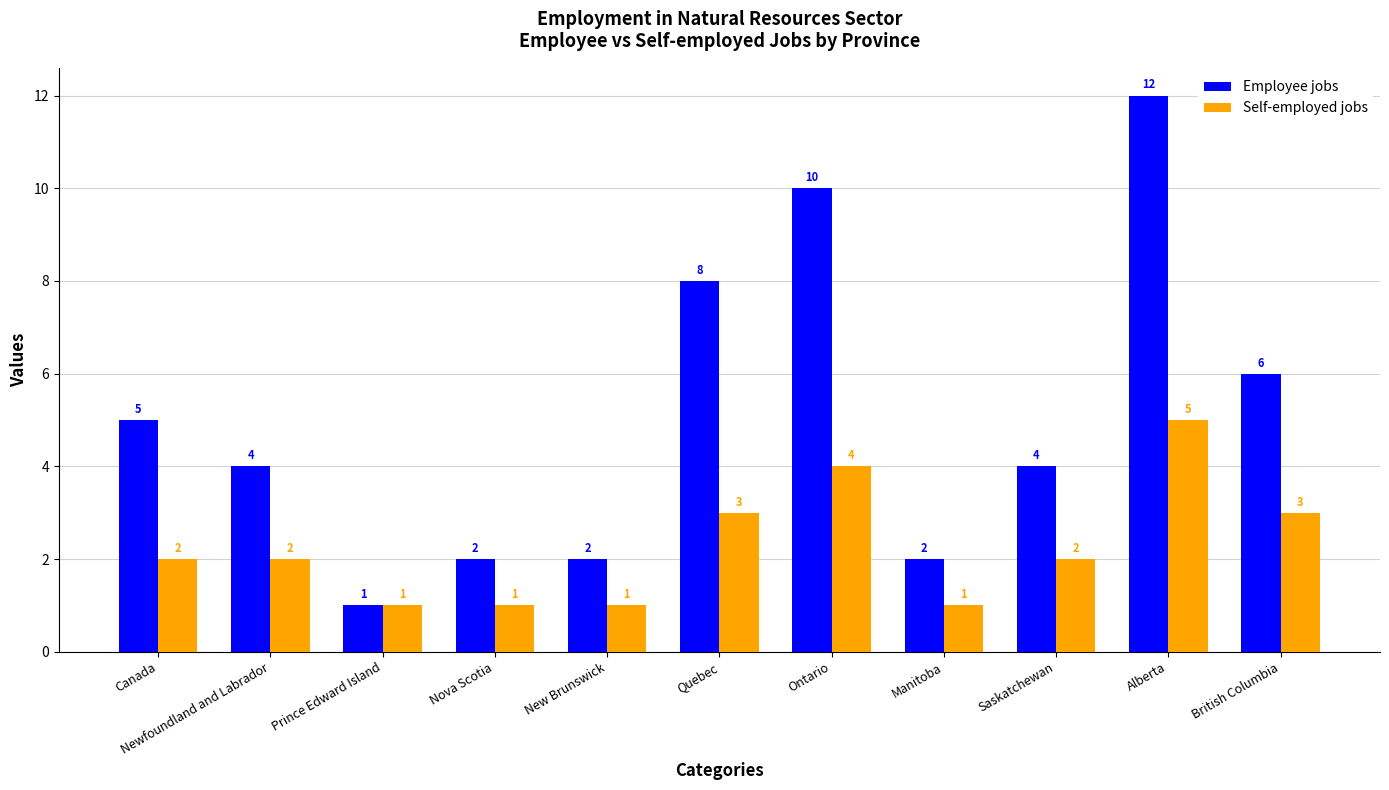

Rank the series at New Brunswick from highest to lowest value.

Employee jobs, Self-employed jobs